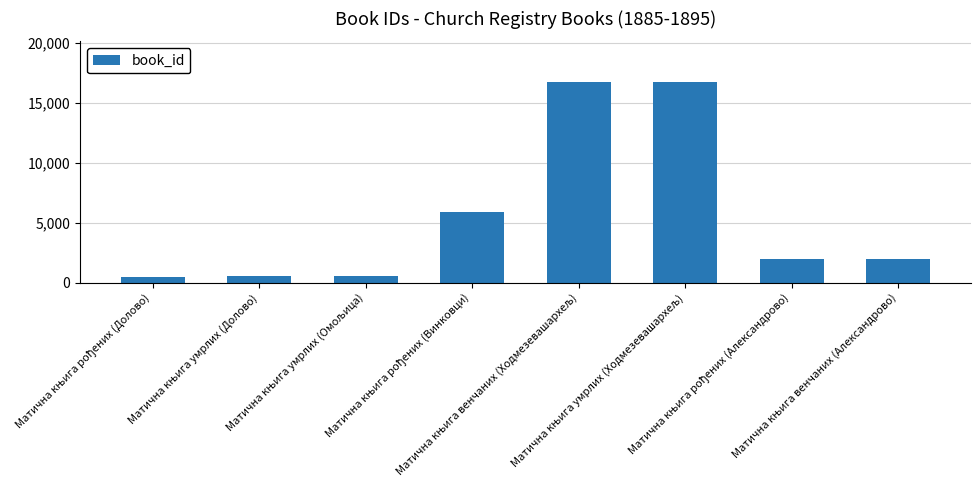

What is the difference between the maximum and minimum values?

16250